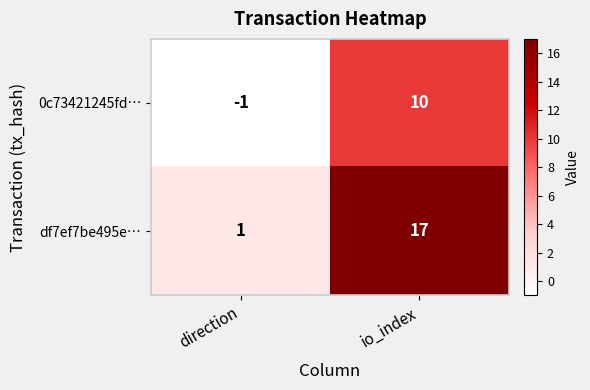

List the series in order of their peak value, highest first.

df7ef7be495e…, 0c73421245fd…